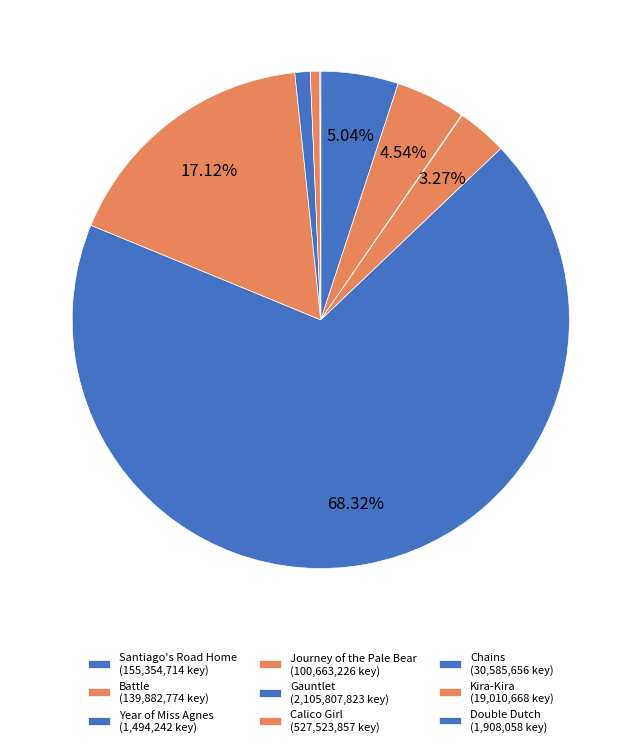

Between Calico Girl and Journey of the Pale Bear, which is larger?

Calico Girl